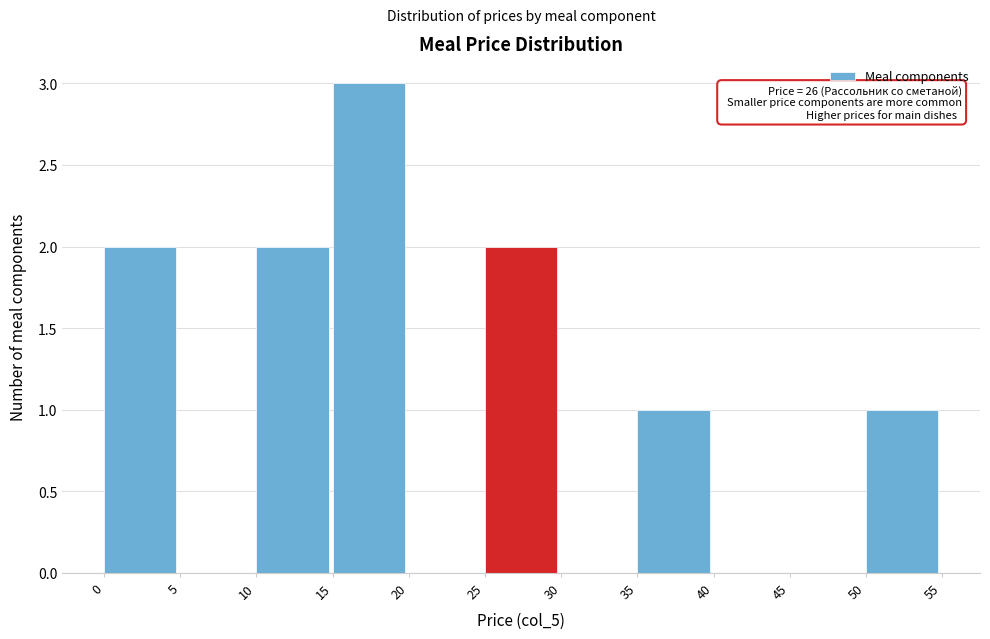

Which range on the x-axis has the tallest bar?

15 to 20